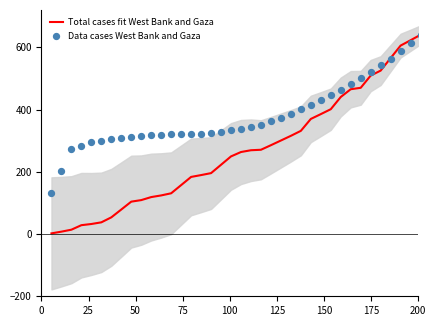

Which series has the largest total across all categories?

Data cases West Bank and Gaza